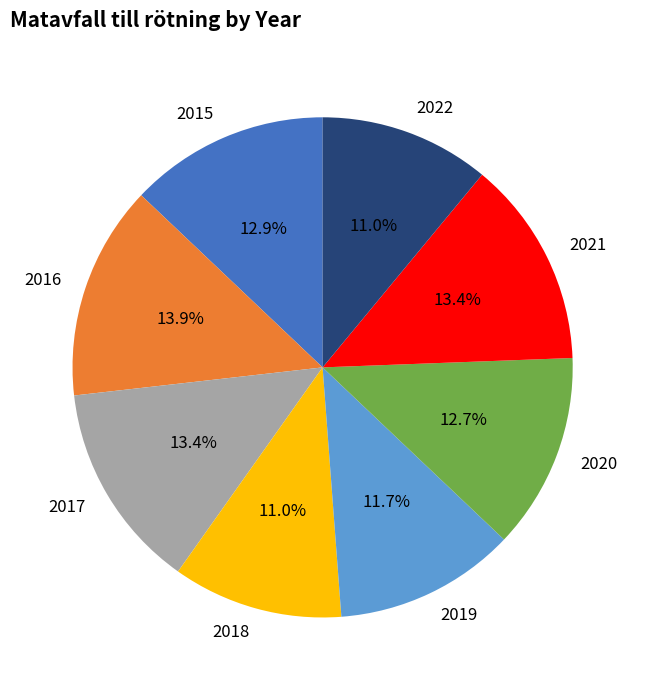

Is 2015 the majority of the pie?

No